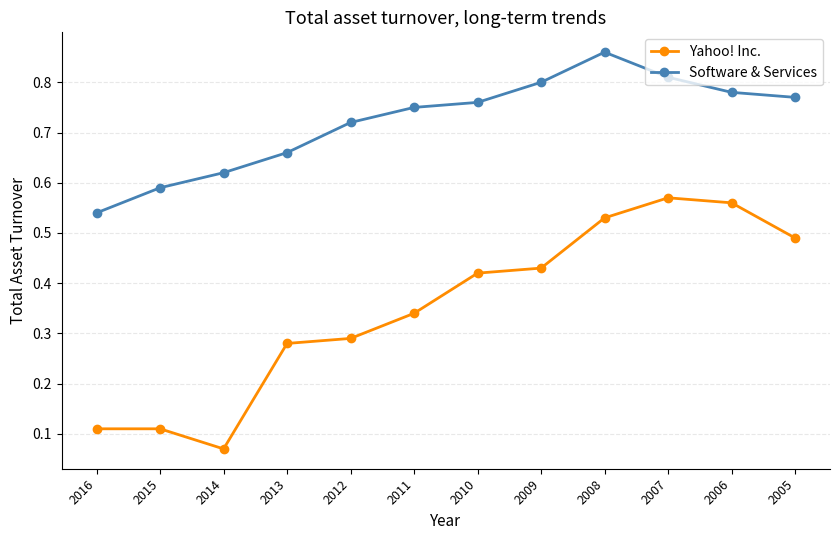

True or false: Yahoo! Inc. and Software & Services cross at least once.

False